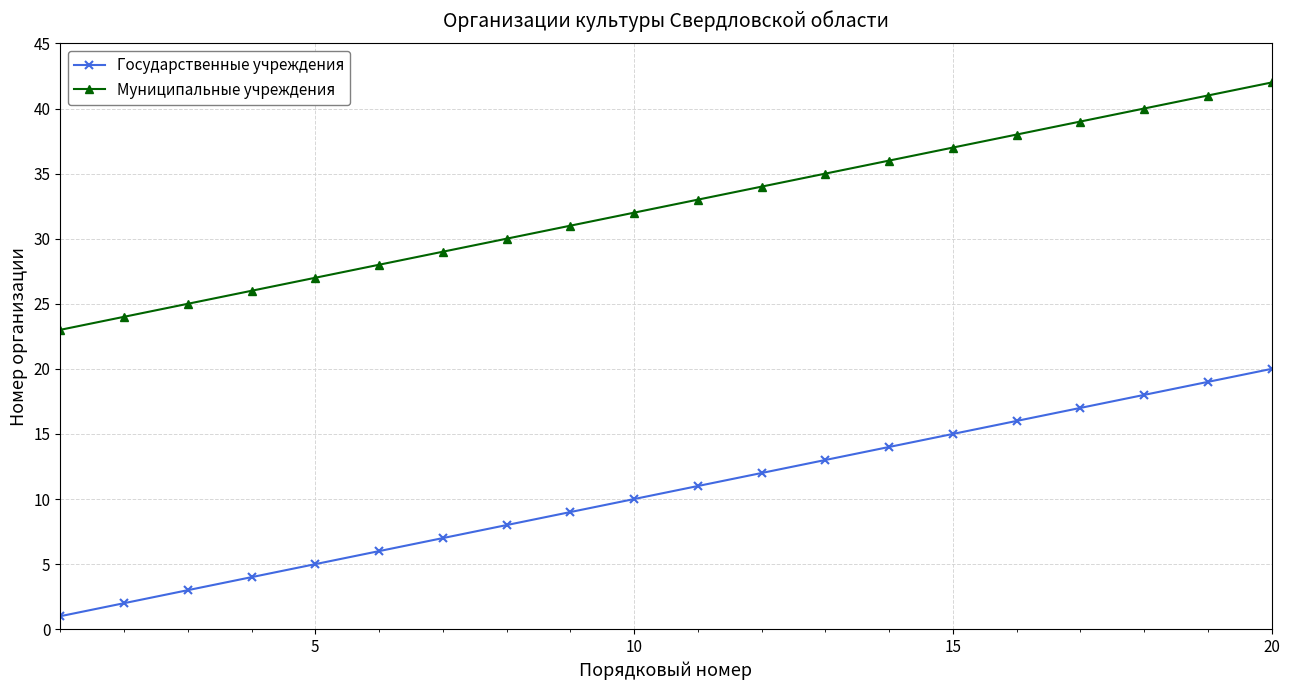

Which series has the largest total across all categories?

Муниципальные учреждения